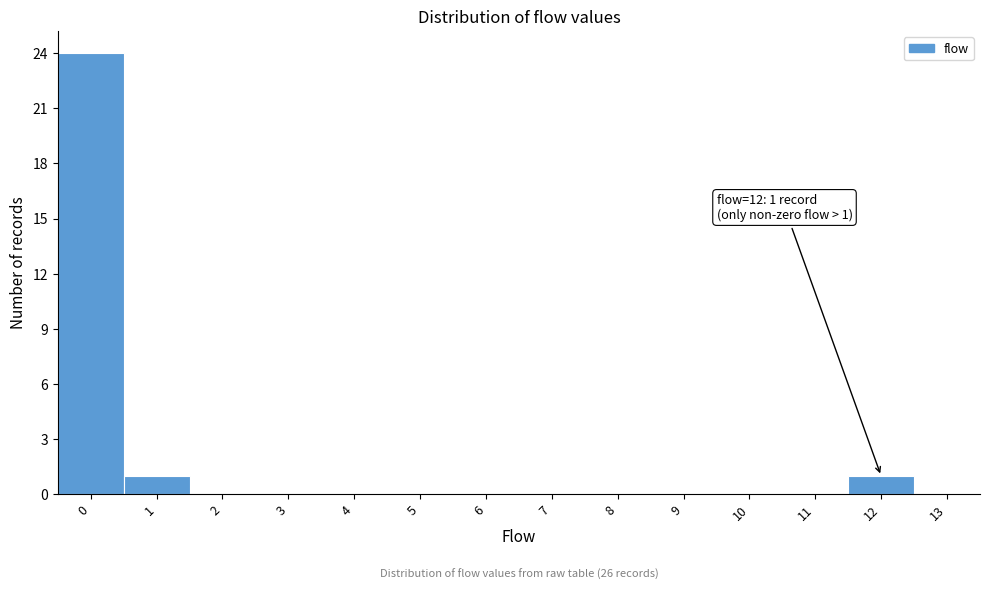

Reading left to right, extract all data points from this chart.

0=24	1=1	2=0	3=0	4=0	5=0	6=0	7=0	8=0	9=0	10=0	11=0	12=1	13=0